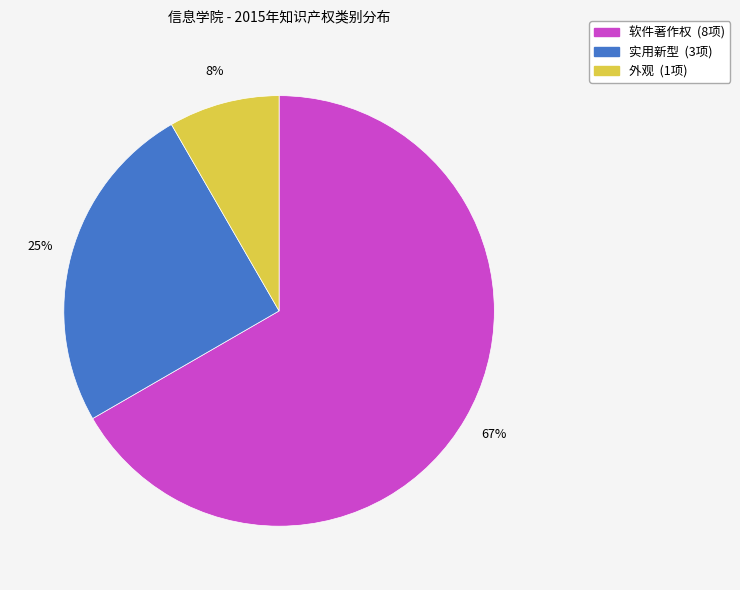

What is the ratio of the value at 实用新型 to the value at 软件著作权?

0.4